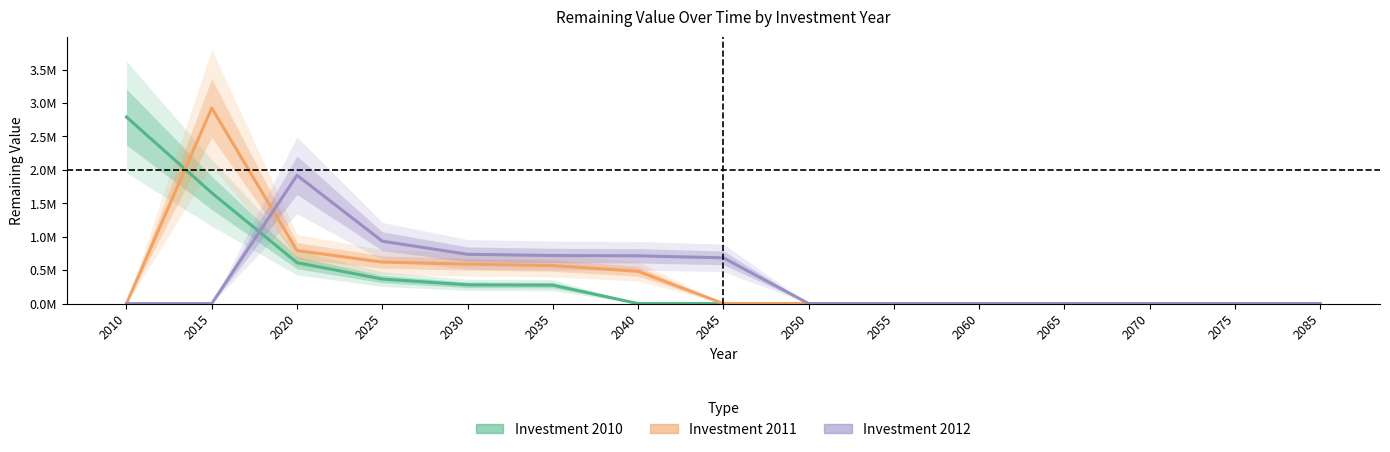

Does the chart display data point markers on the line(s)?

No